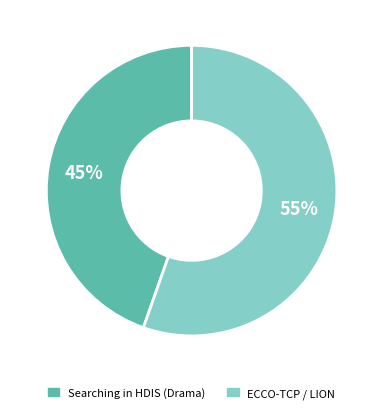

Which category has the smallest portion of the pie?

Searching in HDIS (Drama)